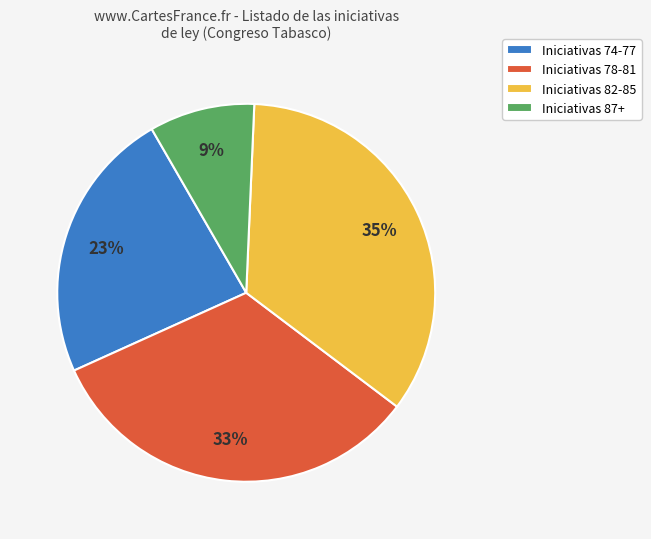

Do Iniciativas 82-85 and Iniciativas 87+ together represent more than half of the pie?

No